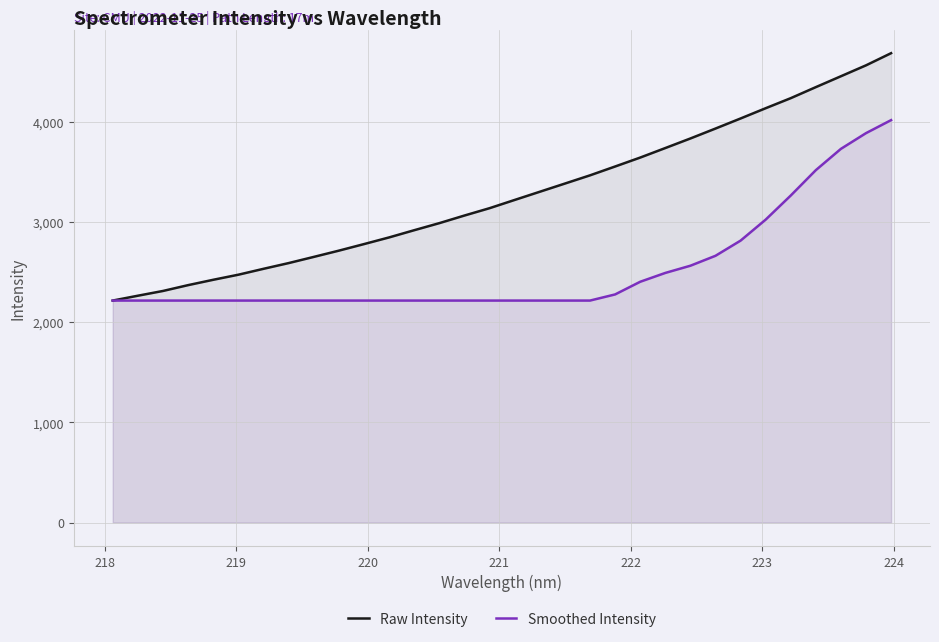

How many lines are shown in the chart?

2